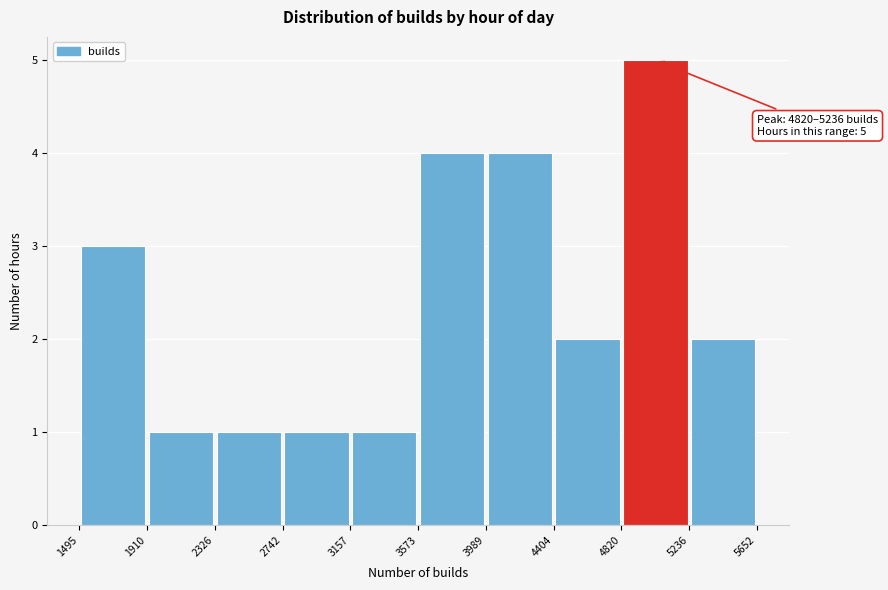

Which range on the x-axis has the tallest bar?

4820 to 5236